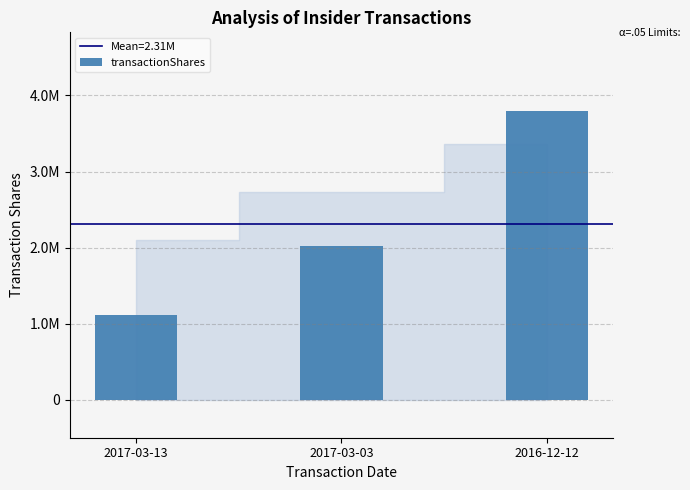

List the labels in order of value, largest first.

2016-12-12, 2017-03-03, 2017-03-13